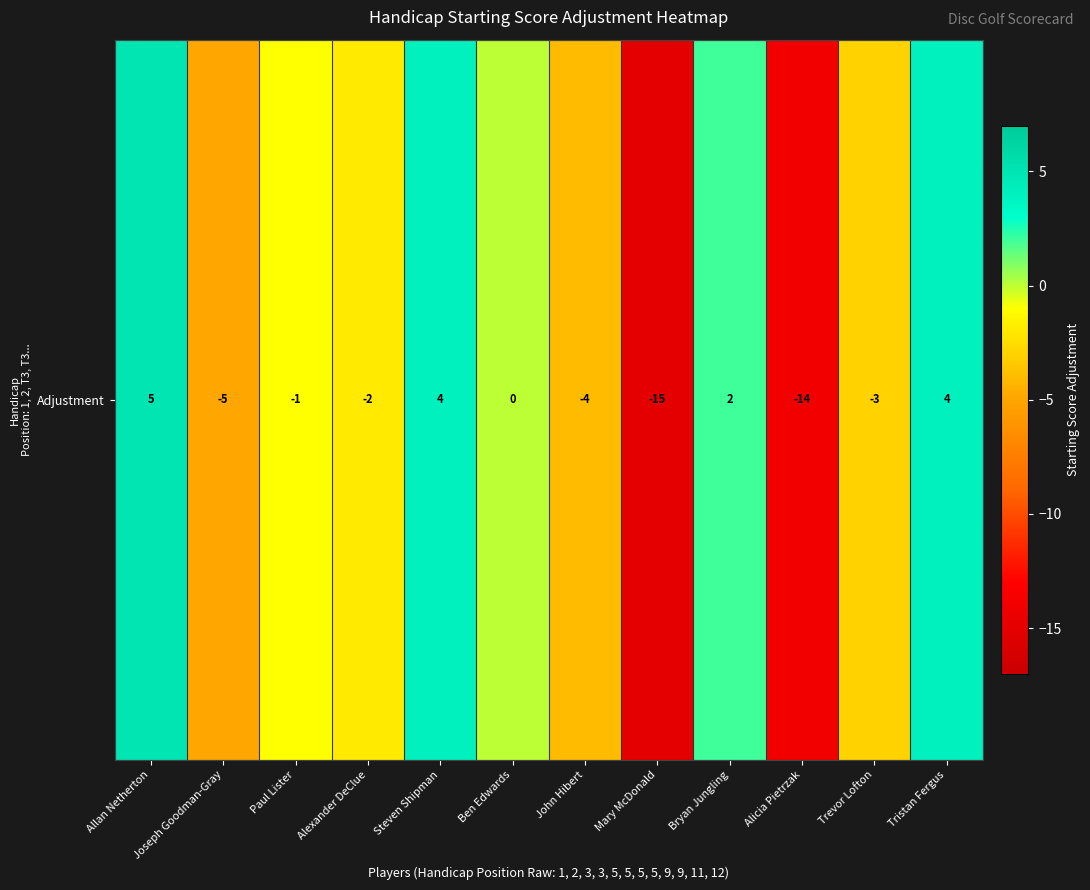

Is it true that the value at Trevor Lofton is -3?

True